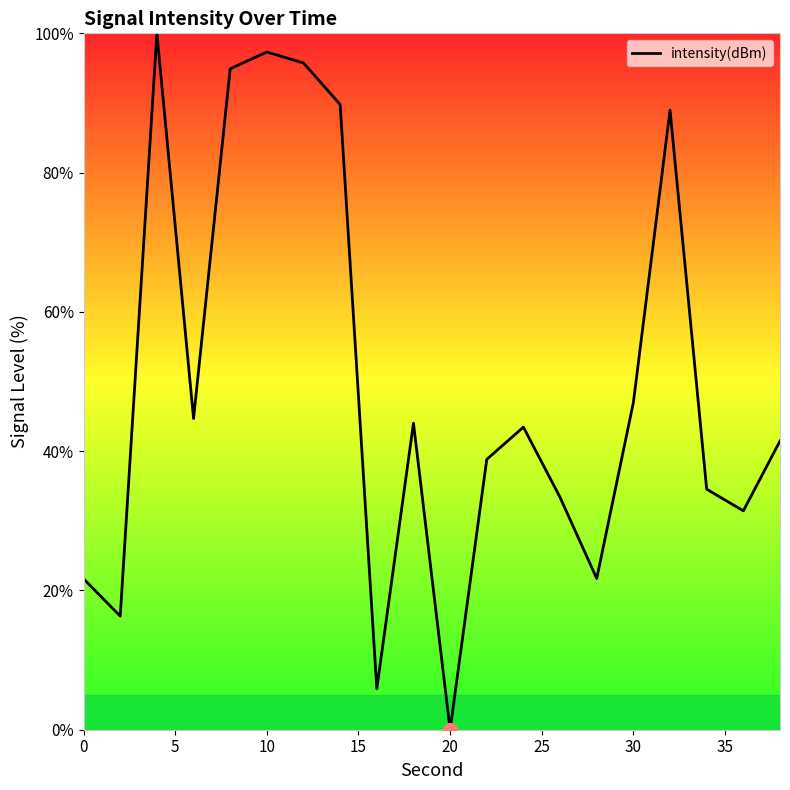

How many lines are shown in the chart?

1